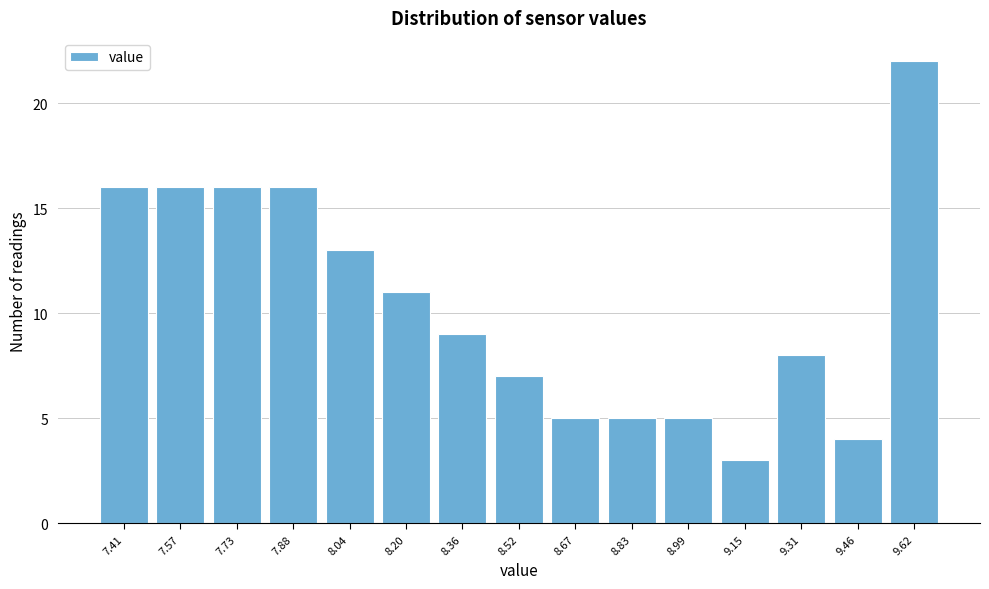

Reading right to left, extract all data points from this chart.

9.62=22	9.46=4	9.31=8	9.15=3	8.99=5	8.83=5	8.67=5	8.52=7	8.36=9	8.20=11	8.04=13	7.88=16	7.73=16	7.57=16	7.41=16